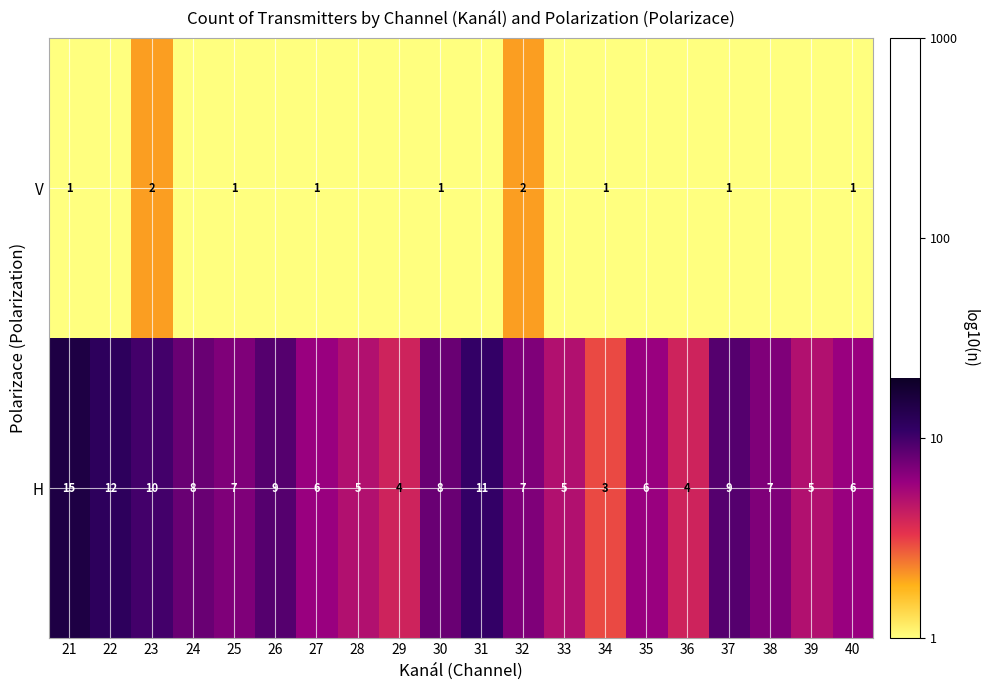

What is the maximum value for H?

15